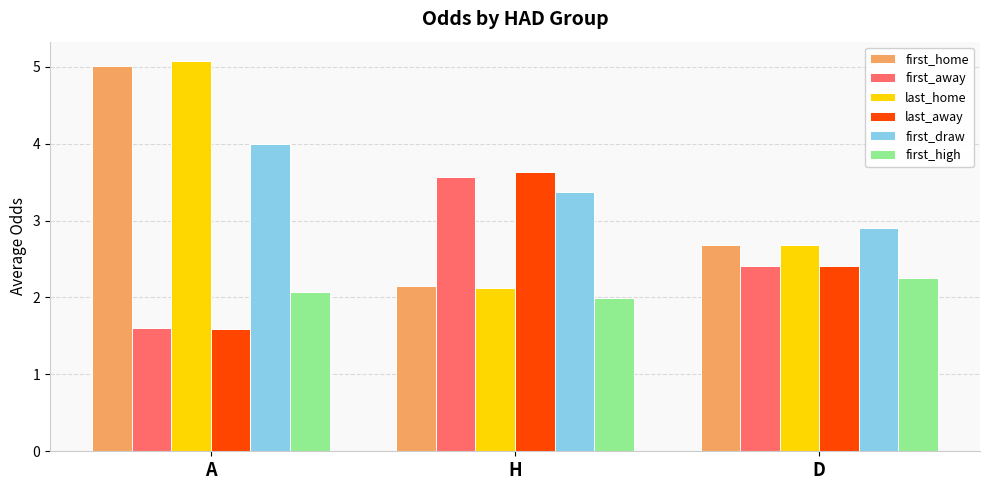

True or false: last_away has a value of 0.9 at D.

False